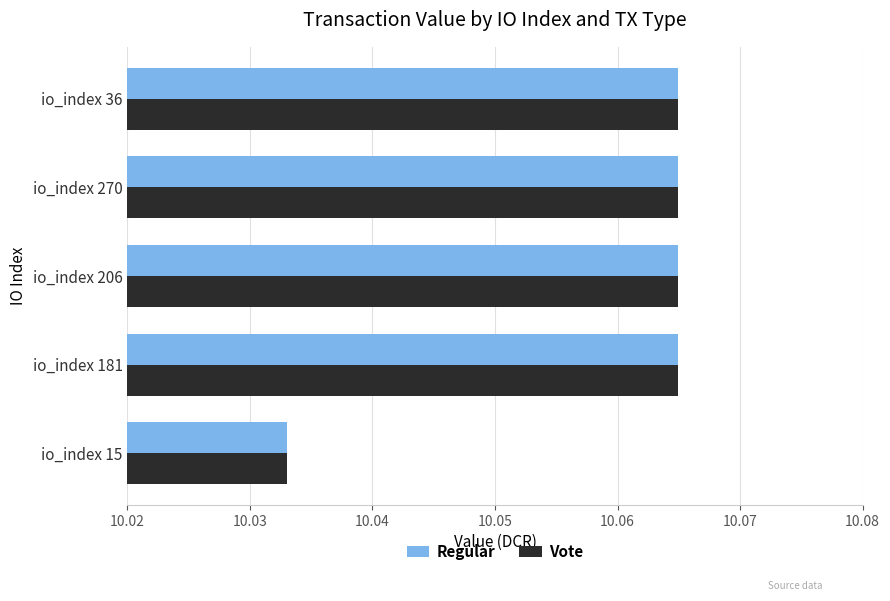

At which label is Vote closest to 10?

io_index 15